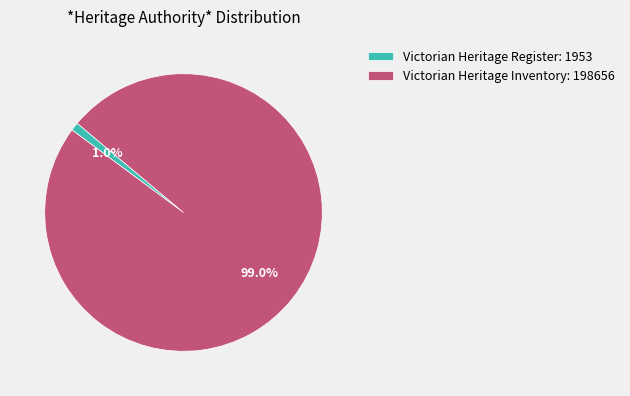

To the nearest percent, what percentage of the pie is Victorian Heritage Inventory?

99%